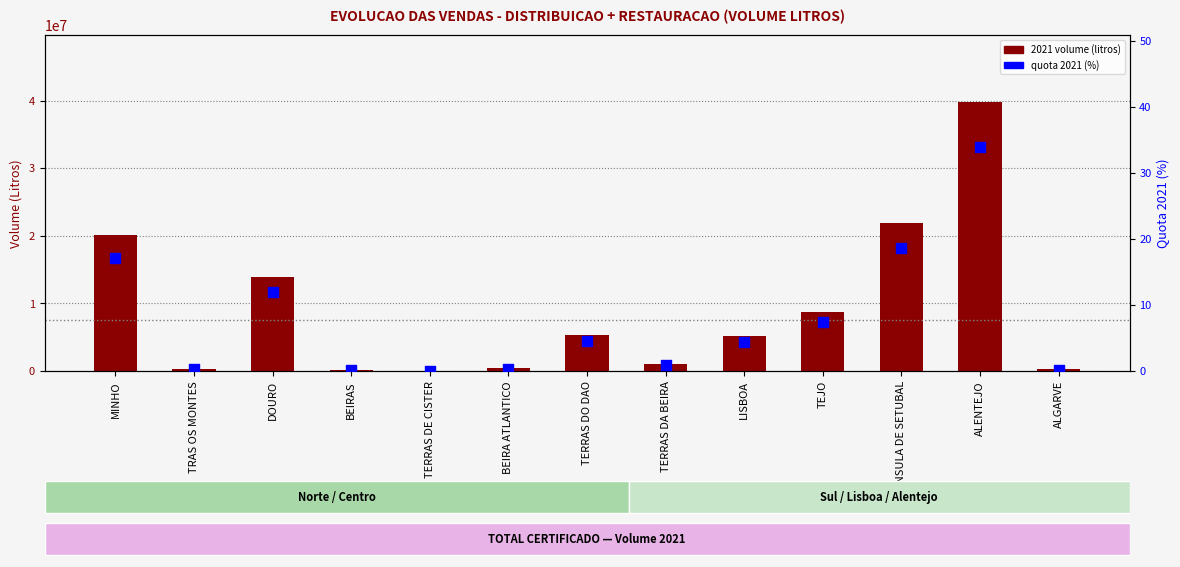

Which series contains the lowest Y value?

quota 2021 (%)